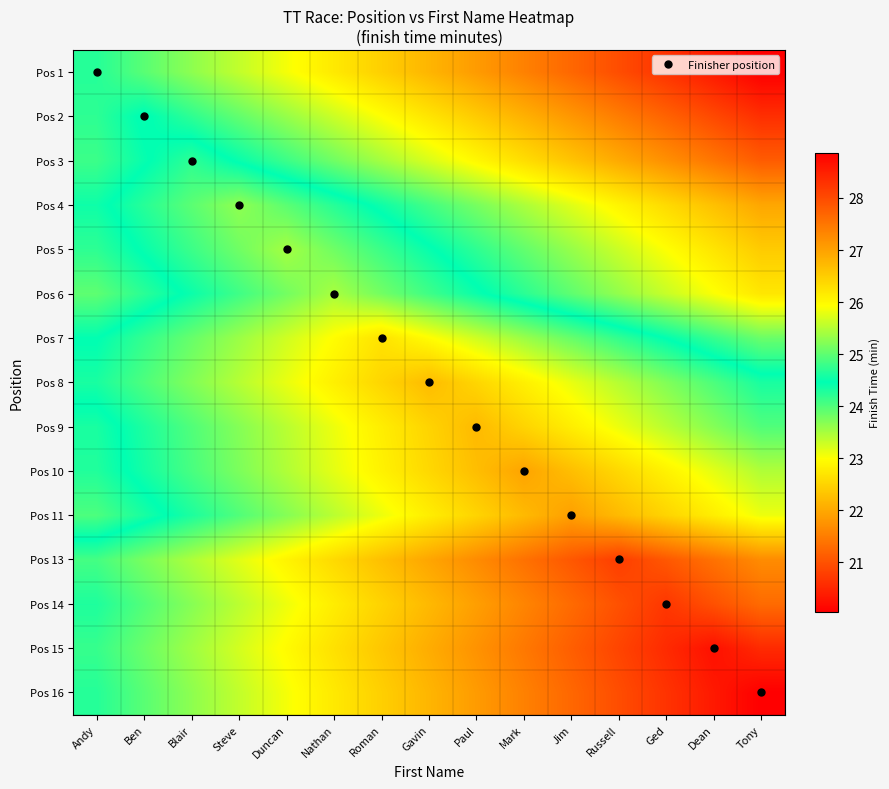

Which label corresponds to the largest value in the chart?

Tony